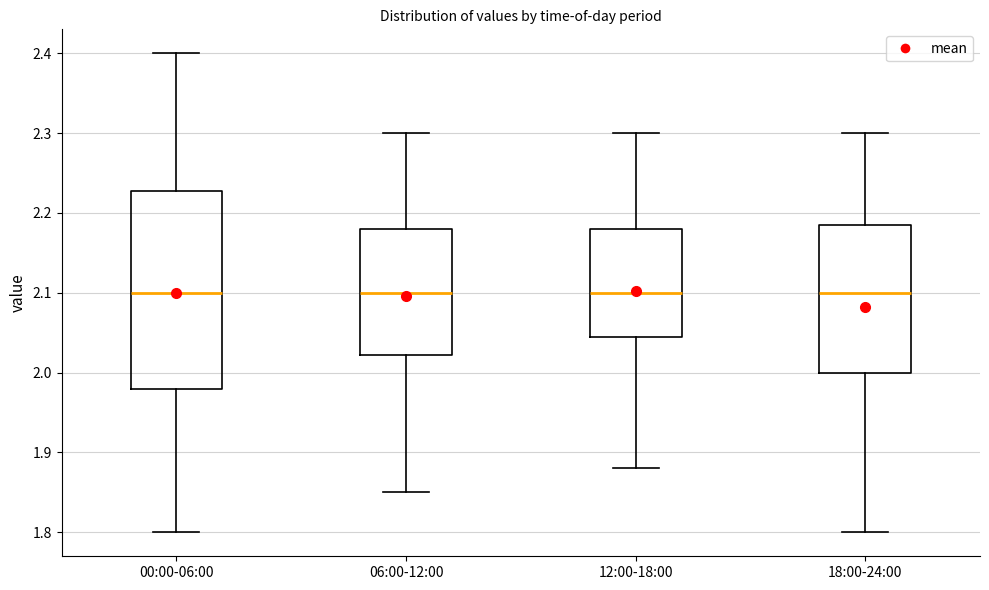

Comparing the boxes themselves (not the whiskers), which one is the tallest?

00:00-06:00